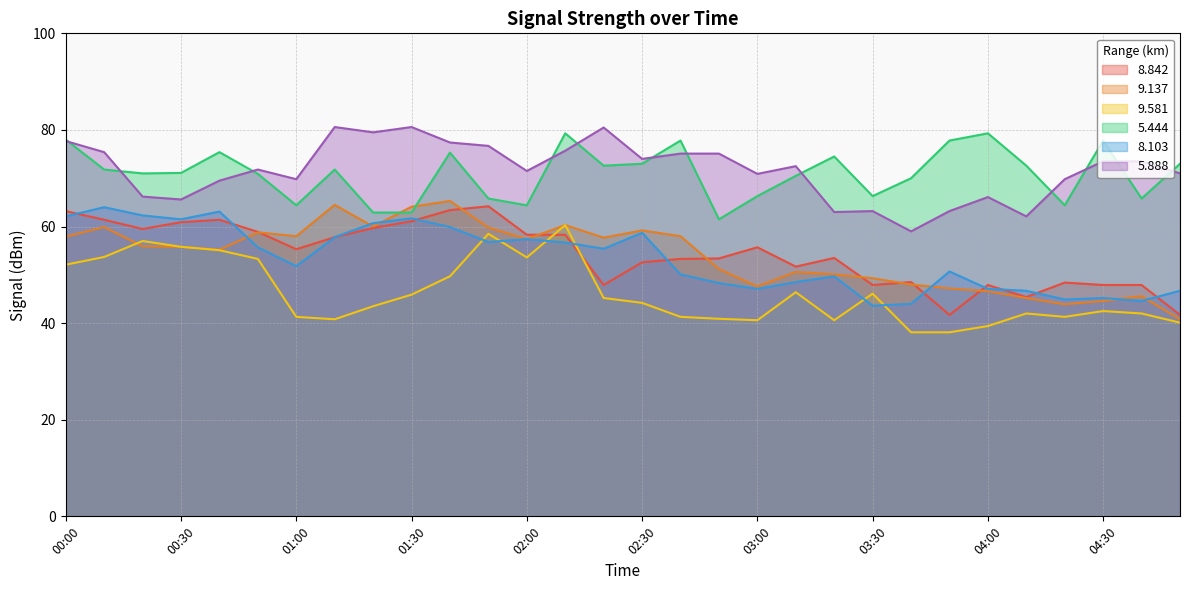

What is the minimum value shown in the chart?

38.1